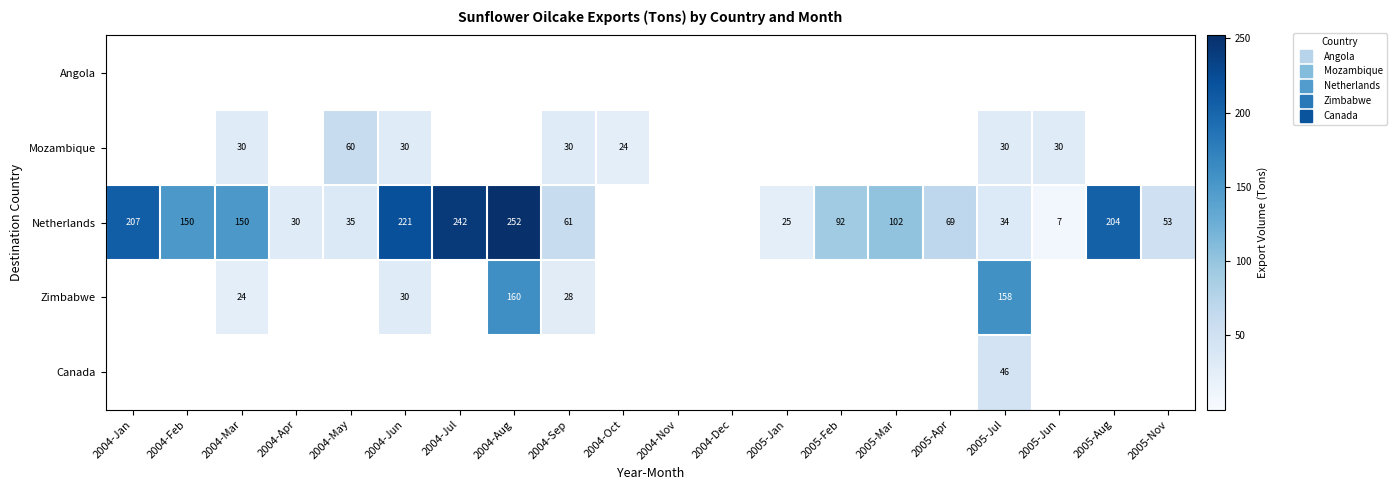

What is the average value of the Mozambique series?

12